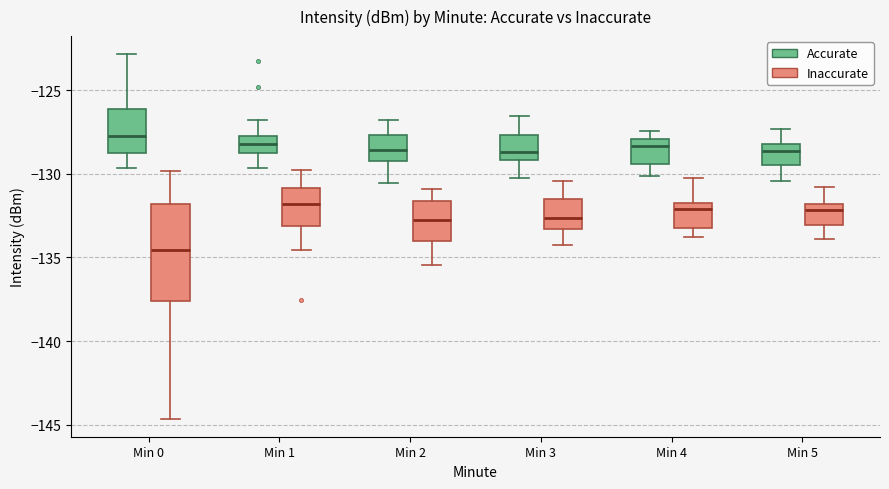

Which box has the lowest median line?

Min 0 (Inaccurate)